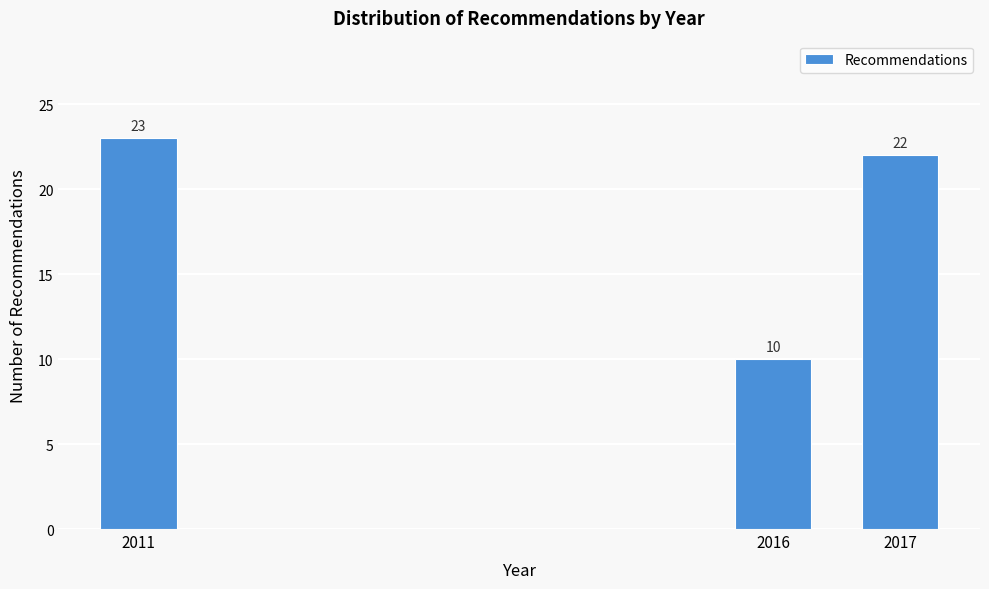

Reading left to right, what are all the values shown in this chart?

2011=23	2016=10	2017=22